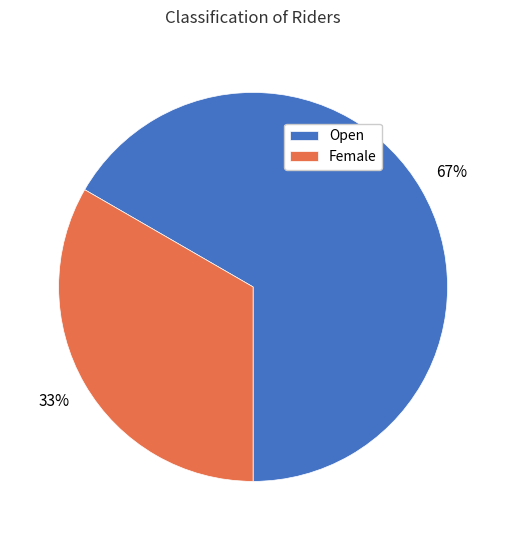

Which slice is the smallest?

Female